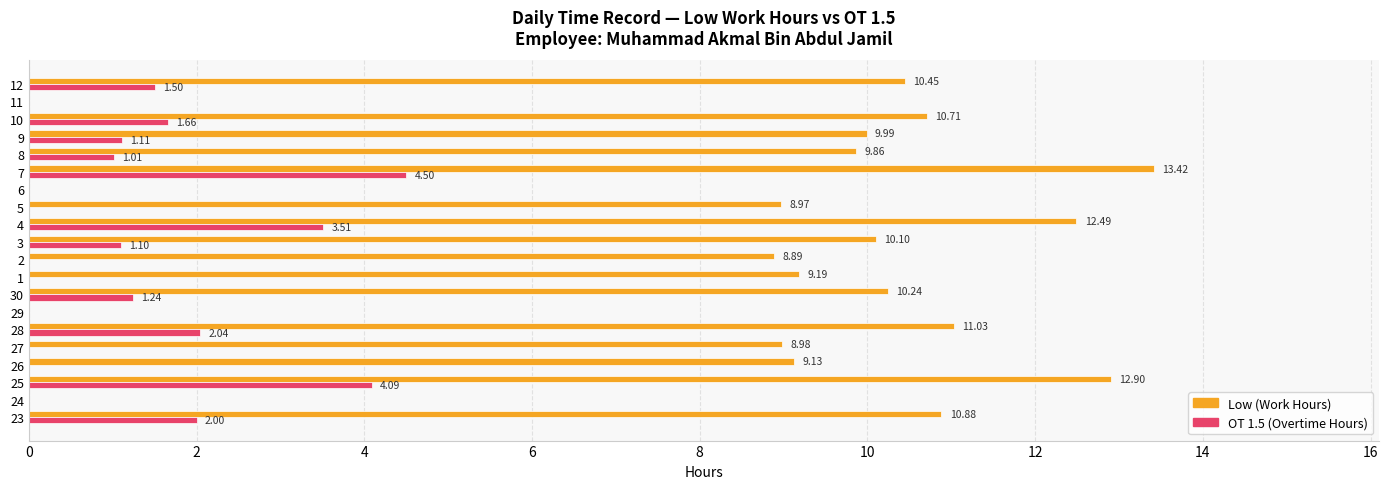

At which category is the sum across all series the highest?

7